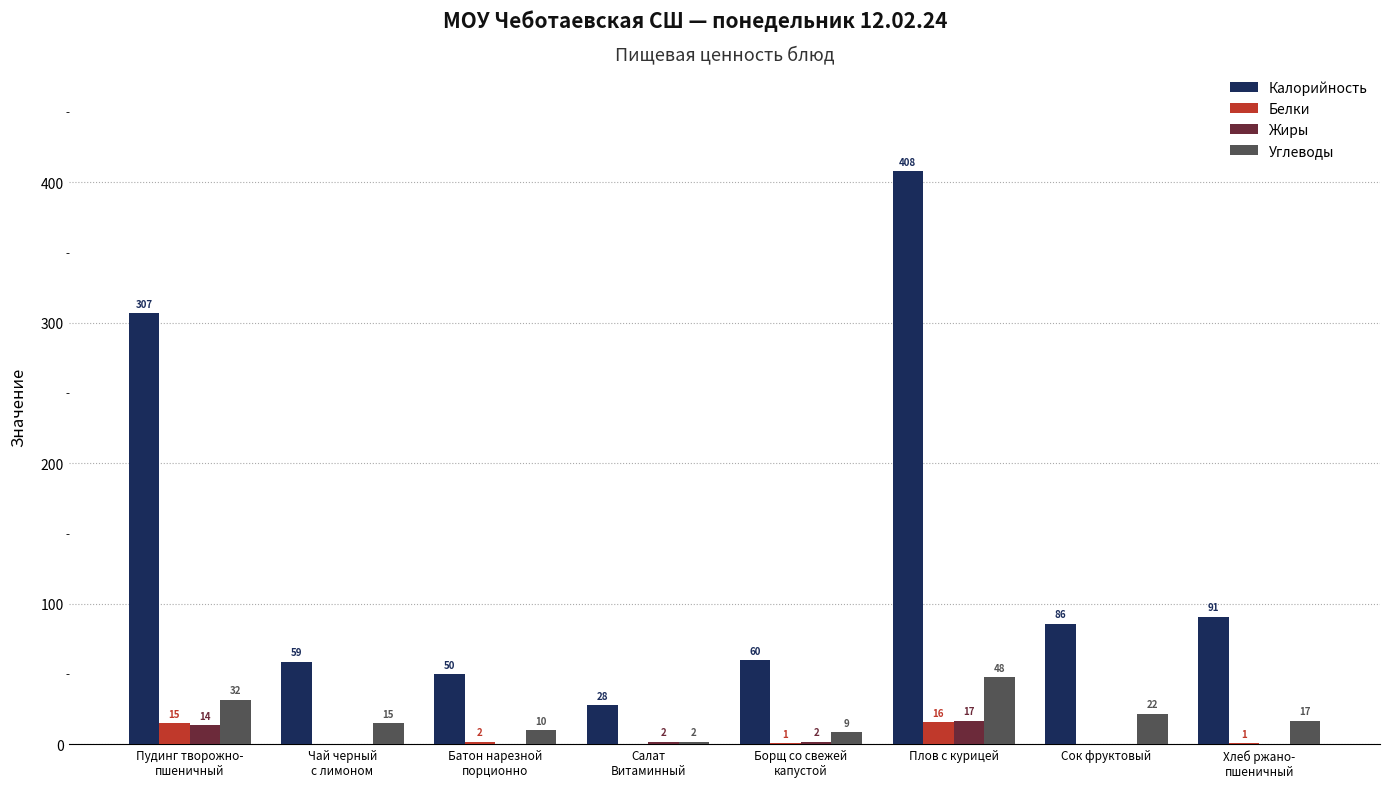

Where does the Калорийность series first go above 86?

Пудинг творожно-
пшеничный